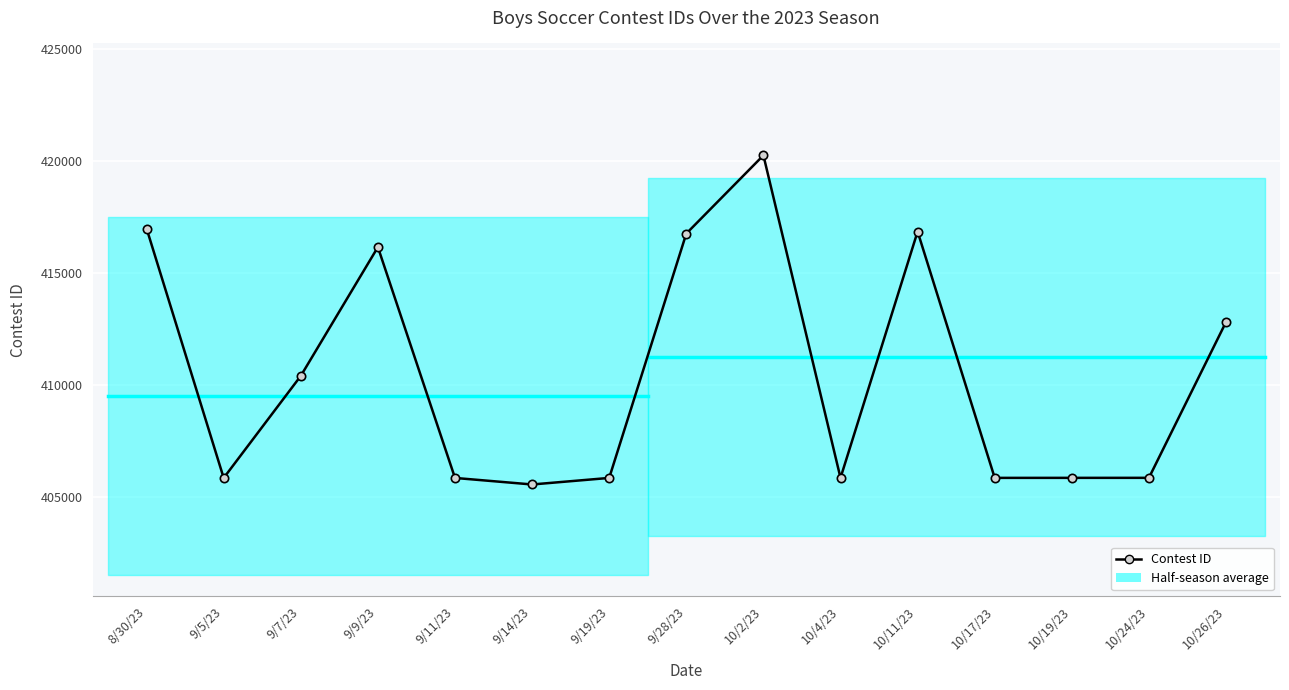

List the labels in order of value, smallest first.

9/14/23, 9/5/23, 9/11/23, 9/19/23, 10/4/23, 10/17/23, 10/19/23, 10/24/23, 9/7/23, 10/26/23, 9/9/23, 9/28/23, 10/11/23, 8/30/23, 10/2/23